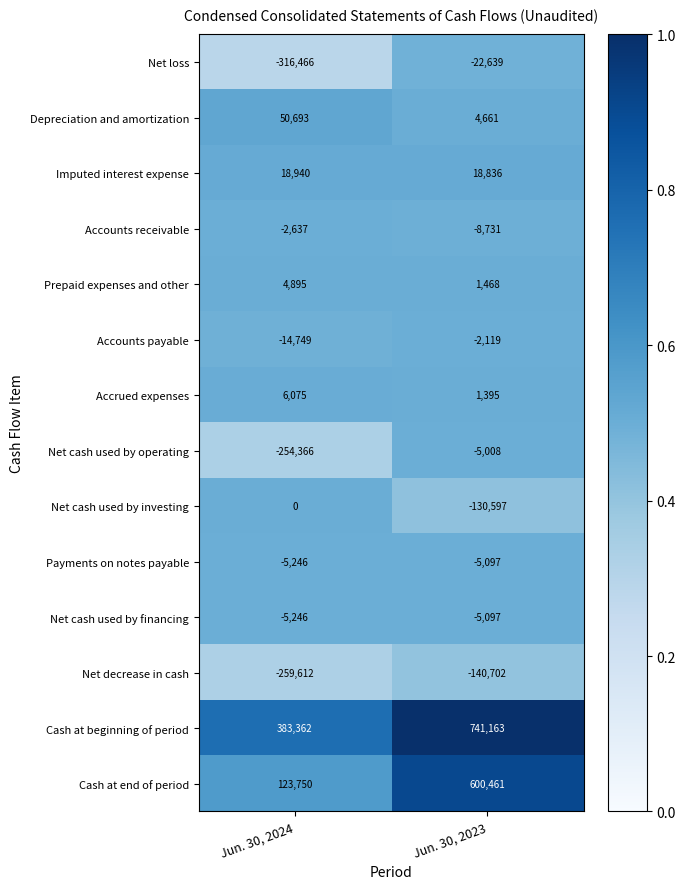

Read the Accounts receivable value at Jun. 30, 2024, to the nearest 10.

-2640